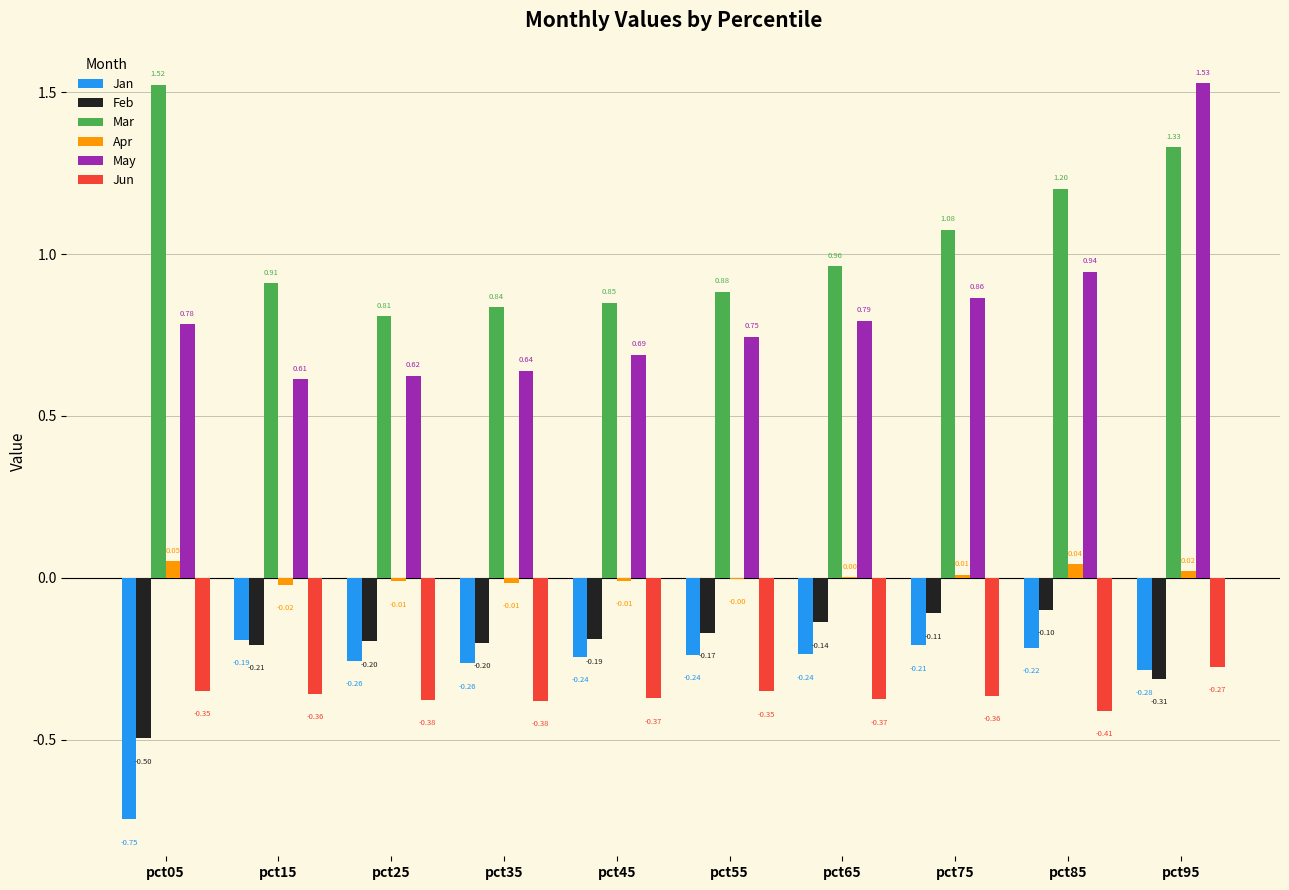

What is the sum of all Feb values?

-2.1